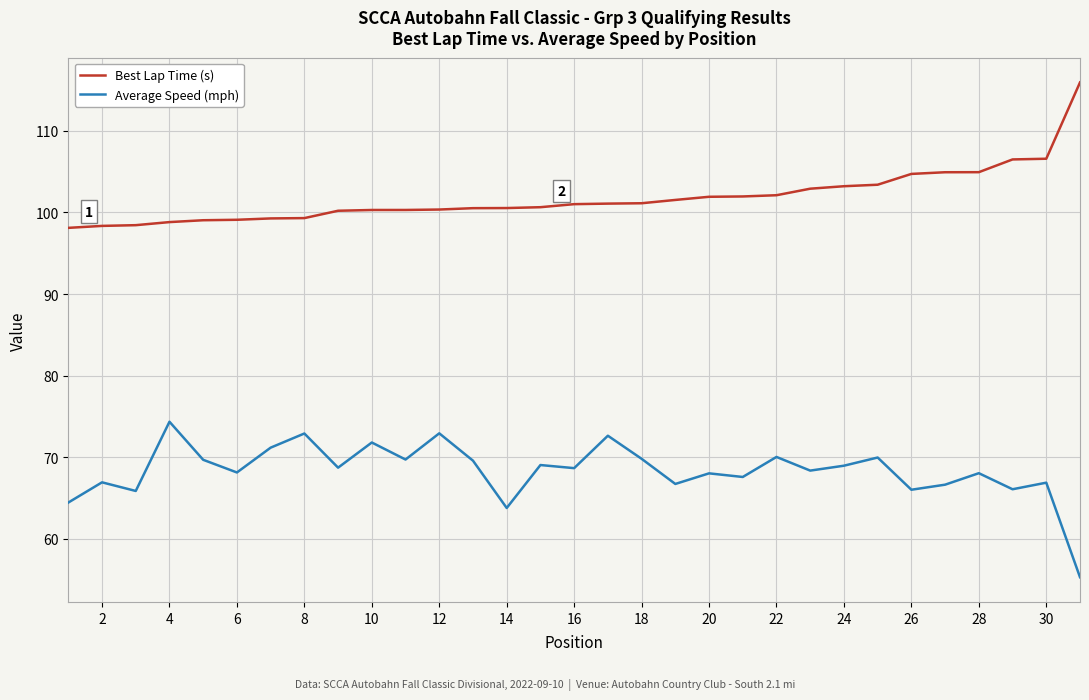

True or false: Best Lap Time (s) and Average Speed (mph) intersect in this chart.

False